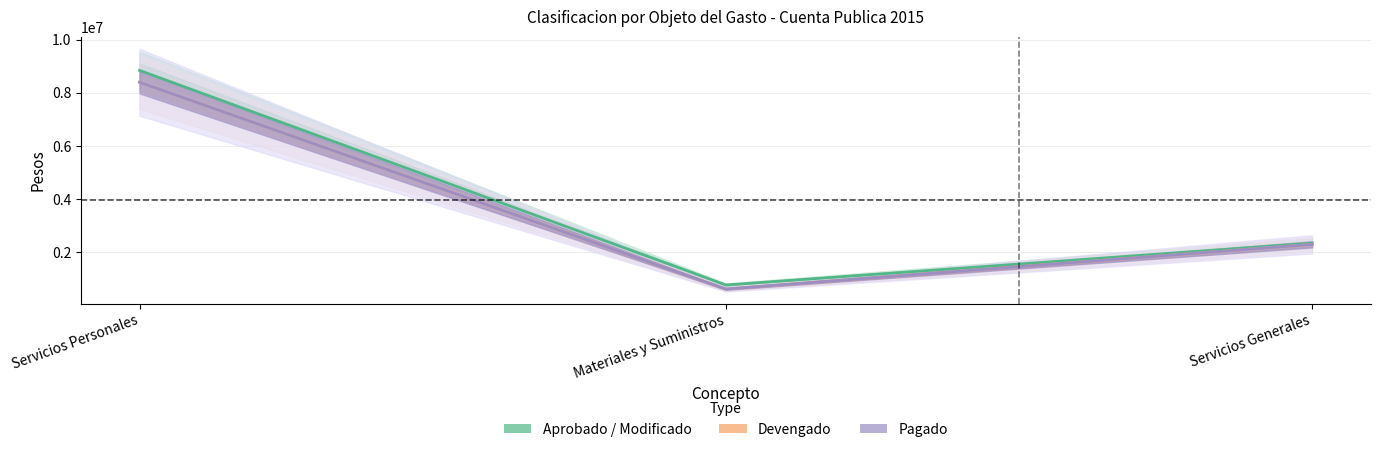

What is the difference between the maximum and minimum values in the Devengado series?

7779403